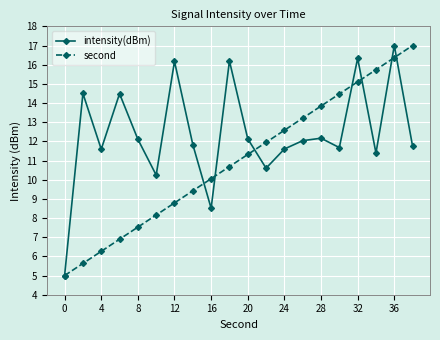

What is the average value of the intensity(dBm) series?

12.4